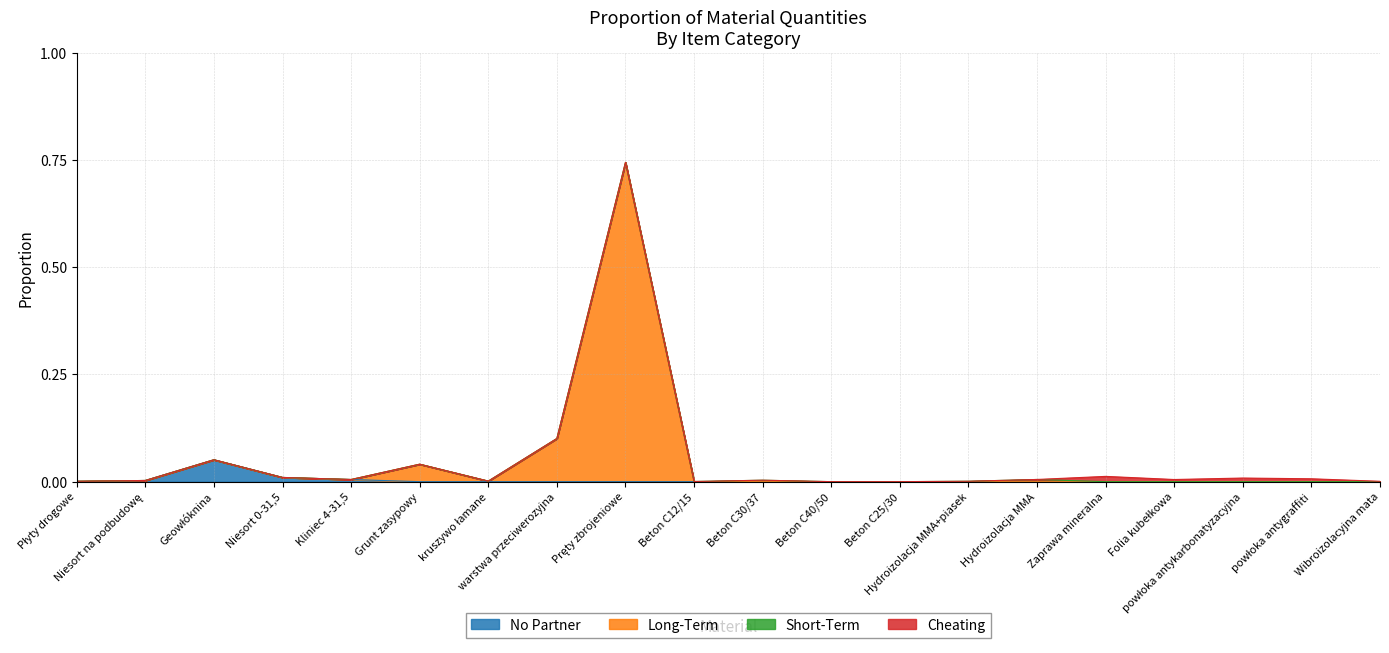

What is the difference between the second highest and second lowest values?

0.1